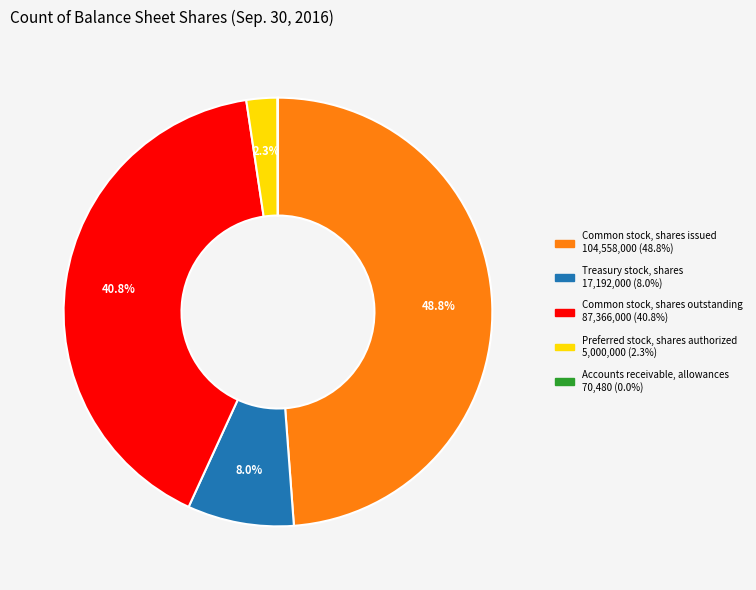

What portion of the pie excludes Common stock, shares issued?

51.2%